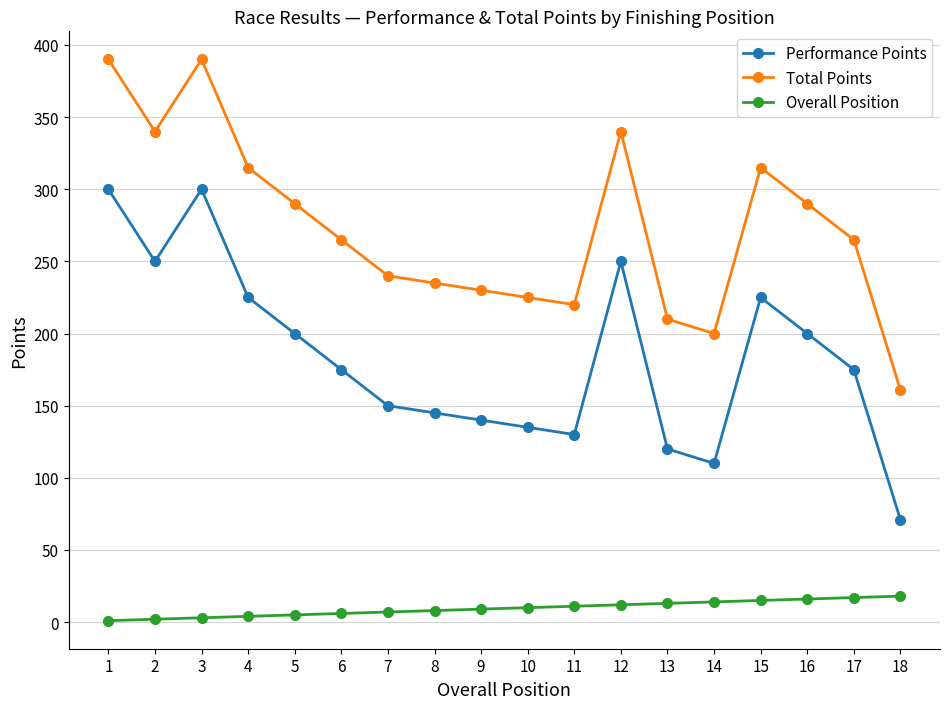

Does the chart display data point markers on the line(s)?

Yes